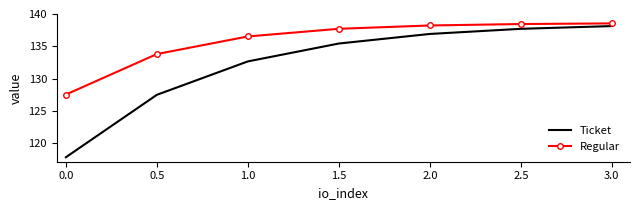

Rank the series by their average value, from highest to lowest.

Regular, Ticket